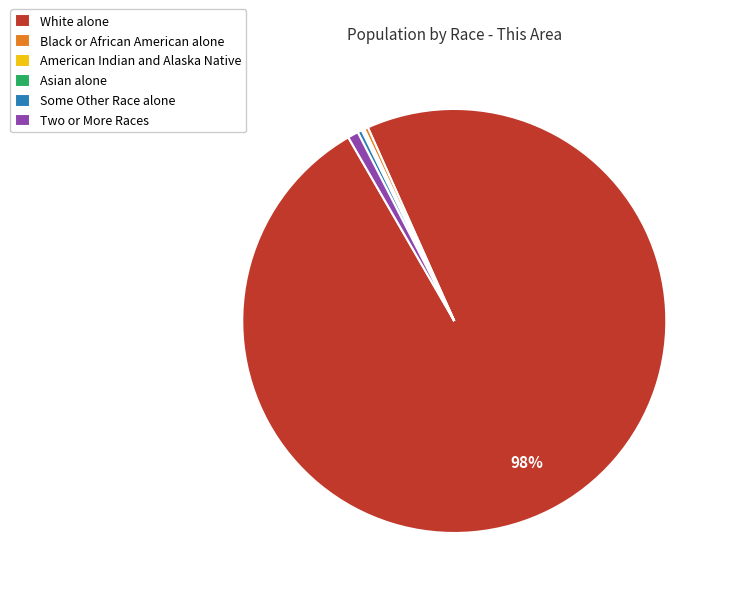

Which category has the biggest portion of the pie?

White alone